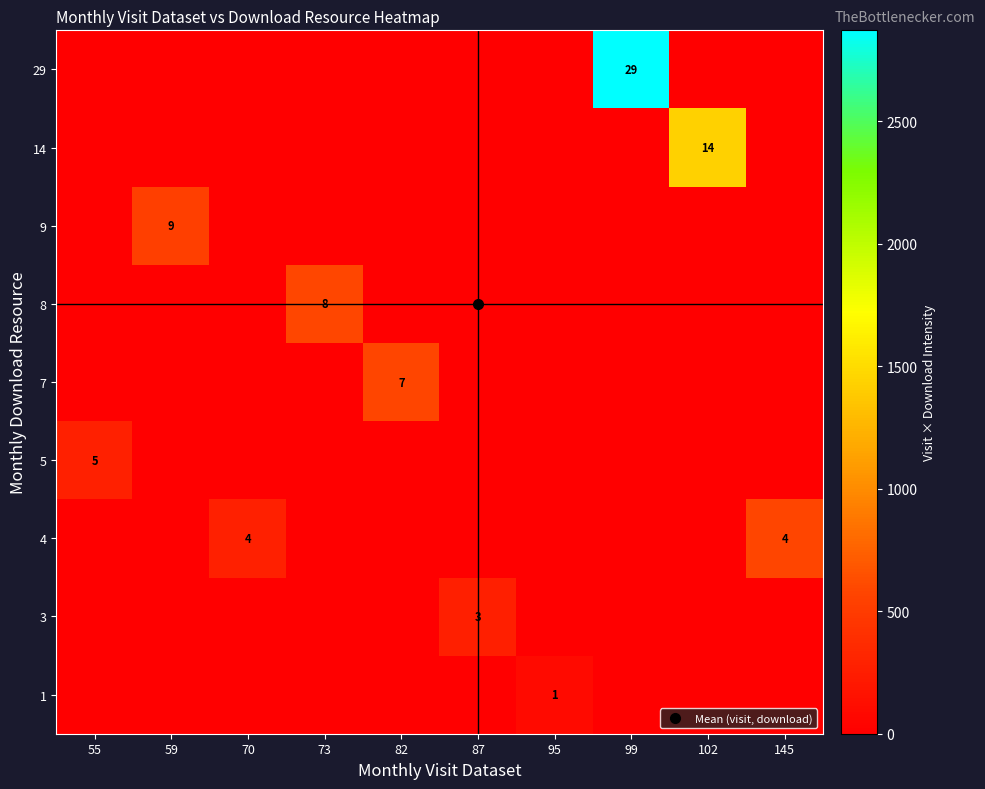

Which has a higher value, 73 or 82?

73